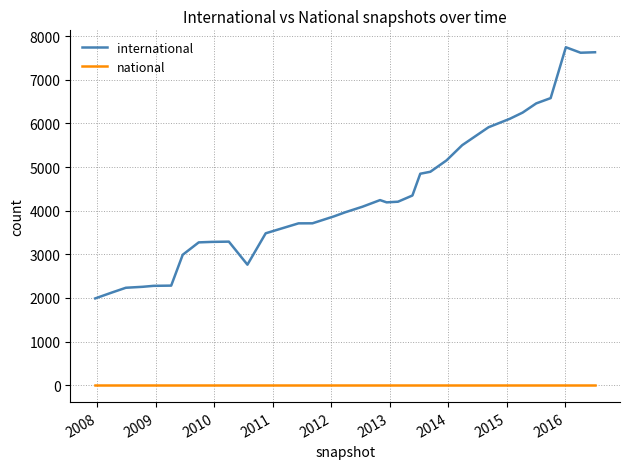

Which series has the largest total across all categories?

international